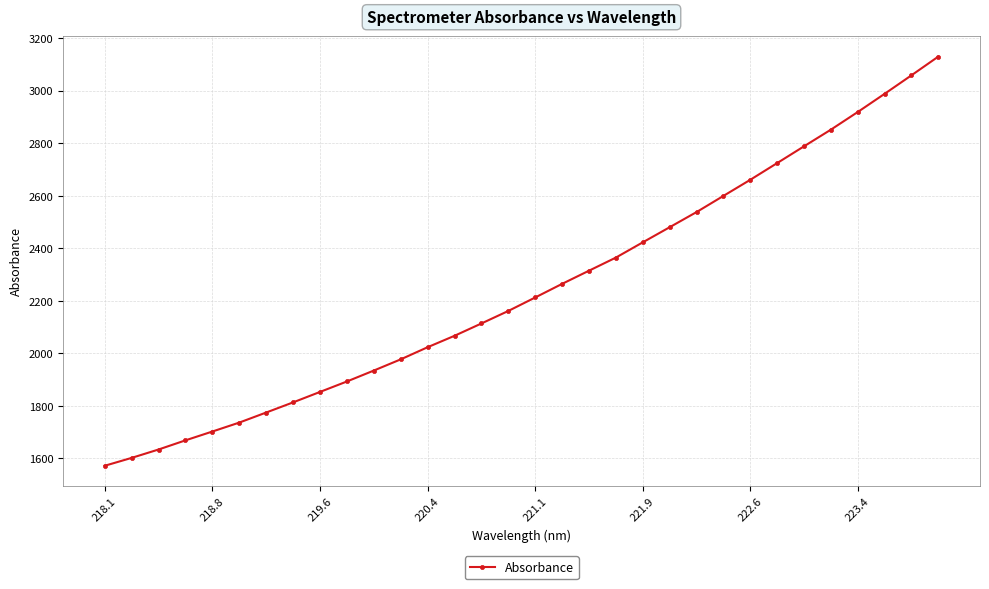

What is the sum of all values?

71846.3